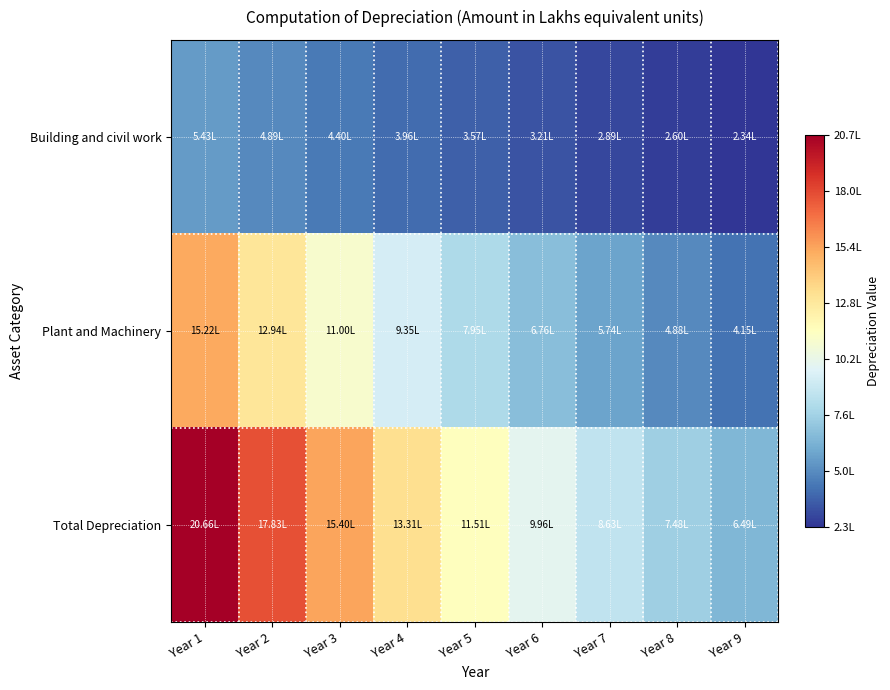

Which series has the largest range (max minus min)?

Total Depreciation